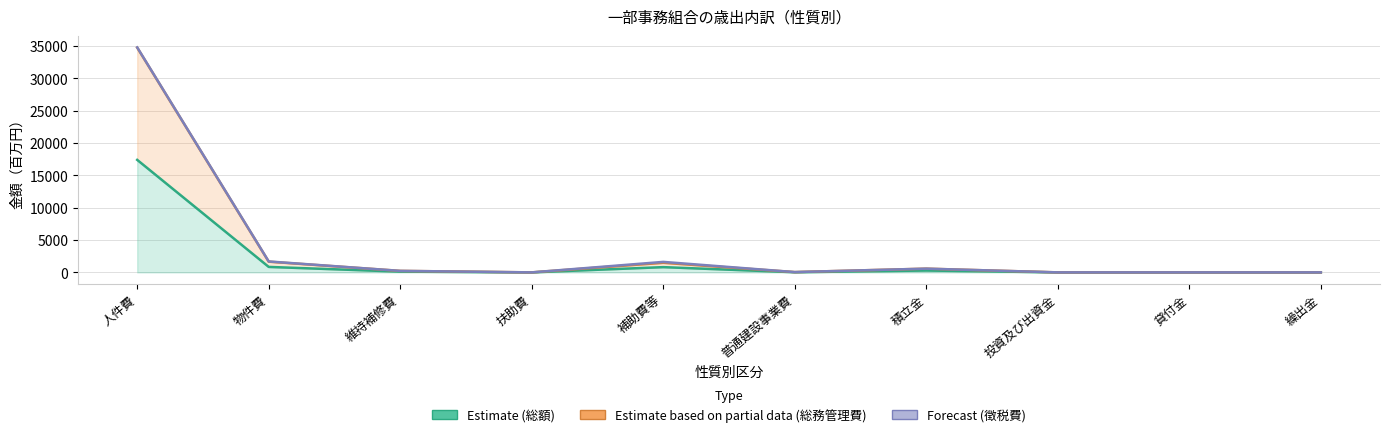

At how many categories does at least one series exceed 20351?

1